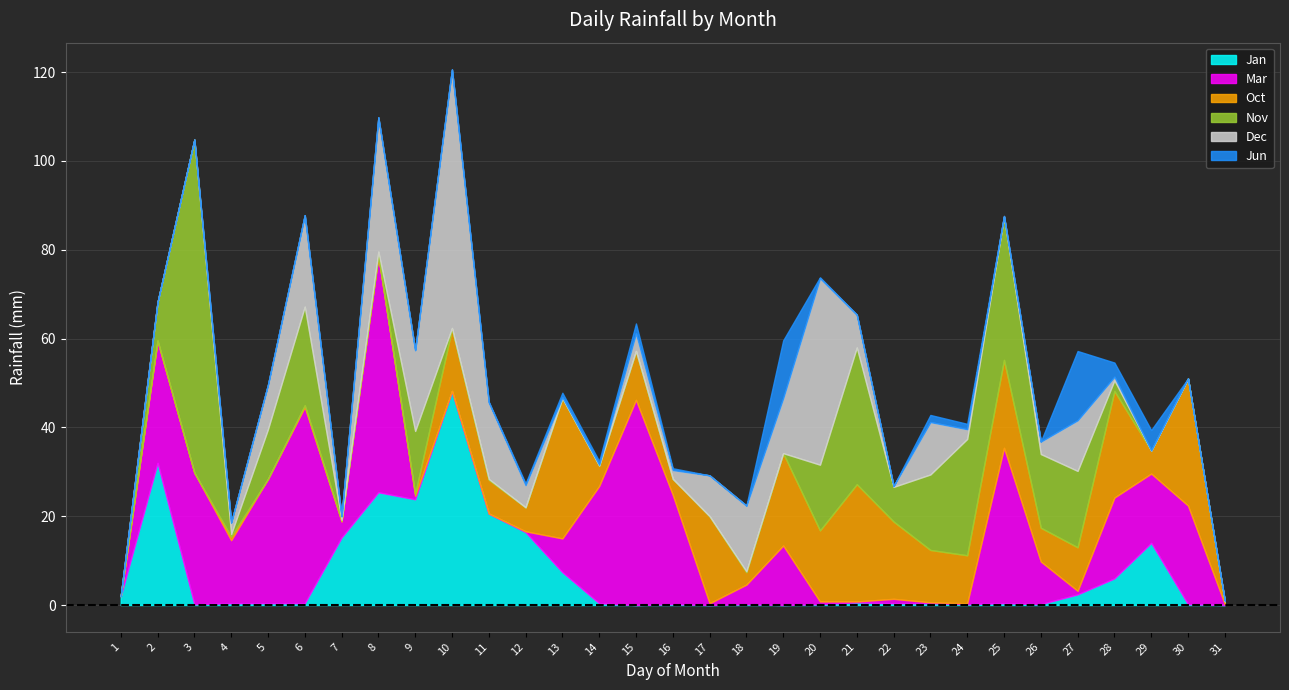

What is the sum of the Mar values at 21 and 14?

26.6